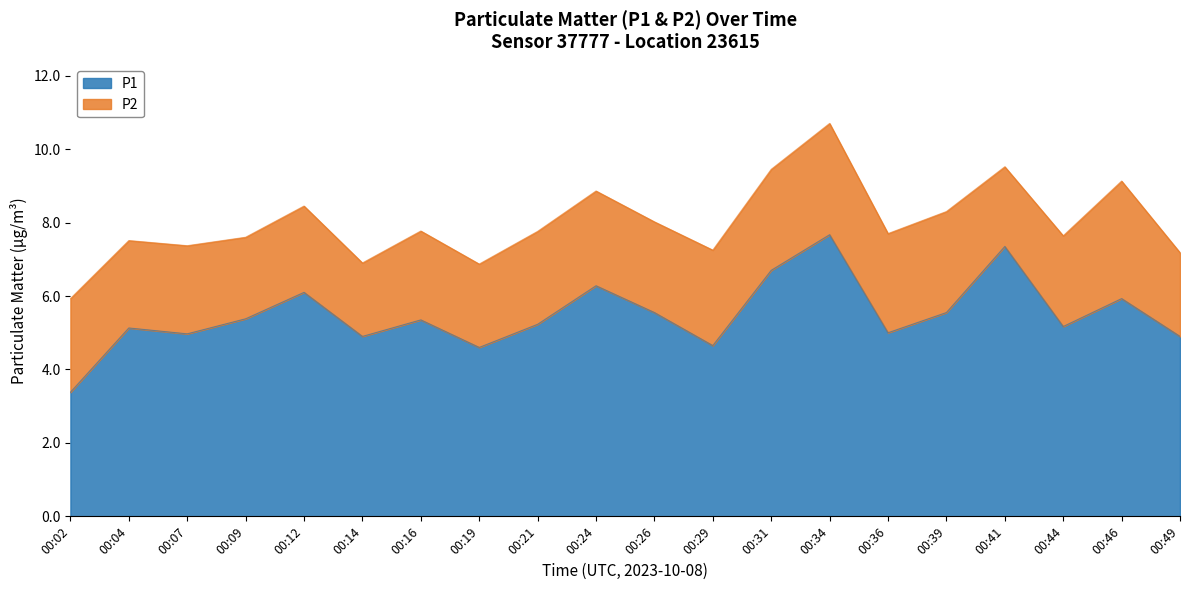

What is the sum of all values?

109.8